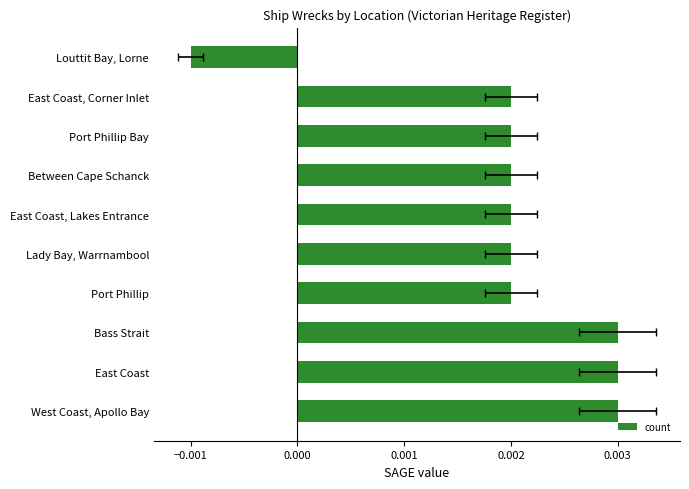

Count the number of values greater than 0.

9